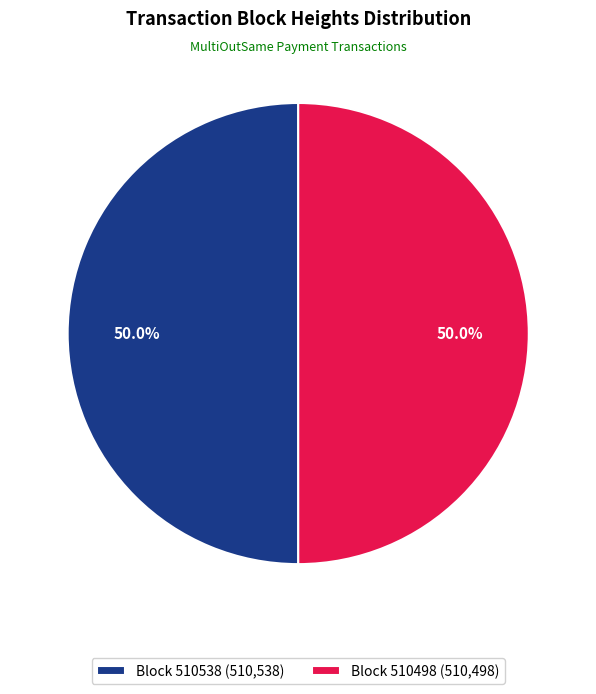

How many slices are in this pie chart?

2